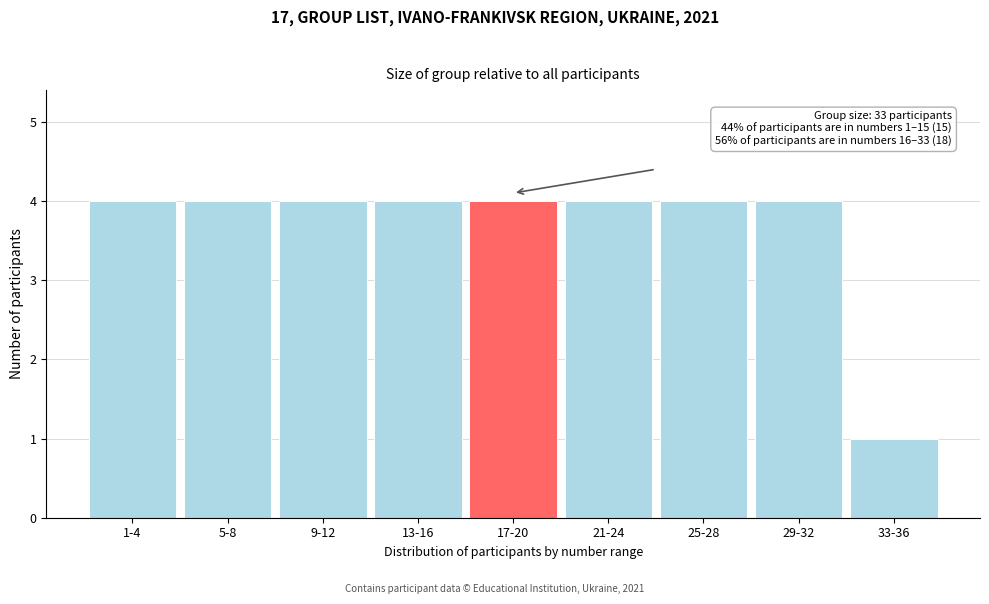

Reading right to left, transcribe all the data shown in this chart.

33-36=1	29-32=4	25-28=4	21-24=4	17-20=4	13-16=4	9-12=4	5-8=4	1-4=4